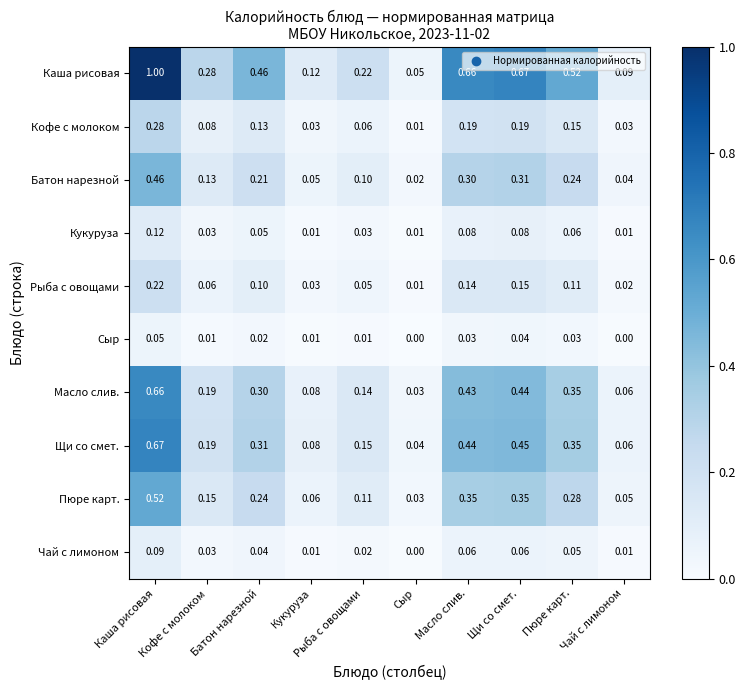

At which label does Щи со смет. reach its minimum?

Сыр